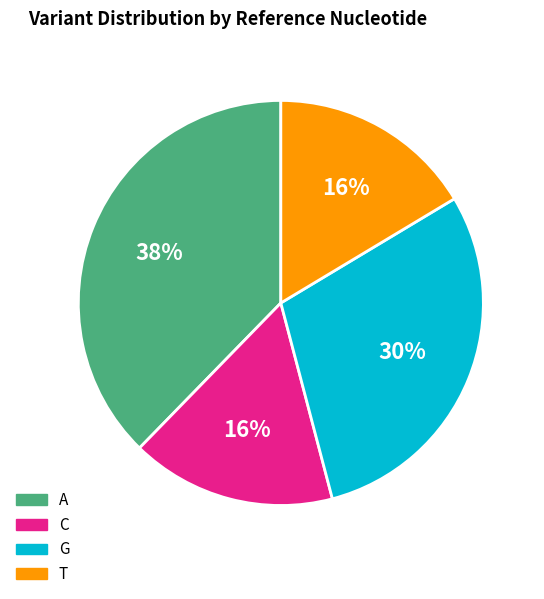

Does any single category account for the majority?

No